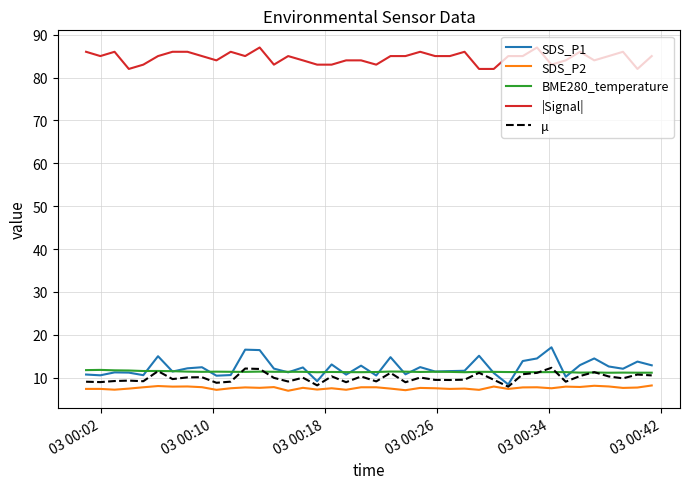

Which series has the largest total across all categories?

|Signal|